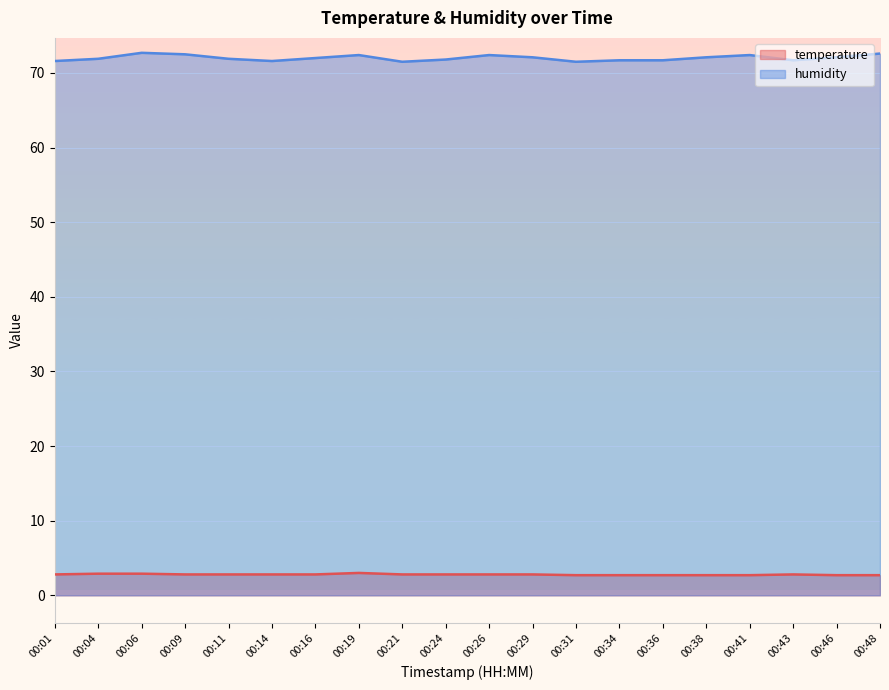

What is the difference between the highest and lowest values at 00:16?

69.2